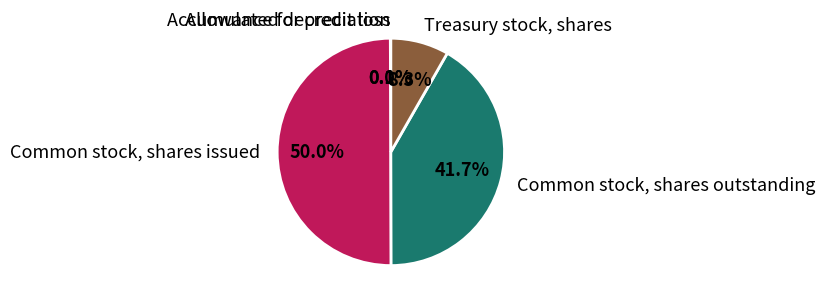

What is the ratio of the value at Common stock, shares issued to the value at Common stock, shares outstanding?

1.2